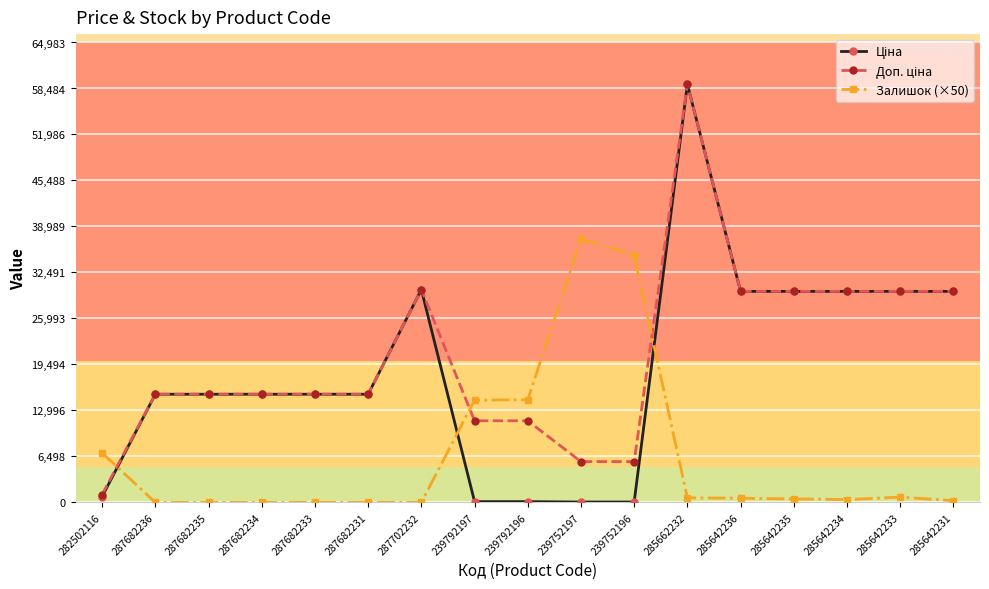

Is it true that Залишок (×50) equals 750.0 at 285642233?

True